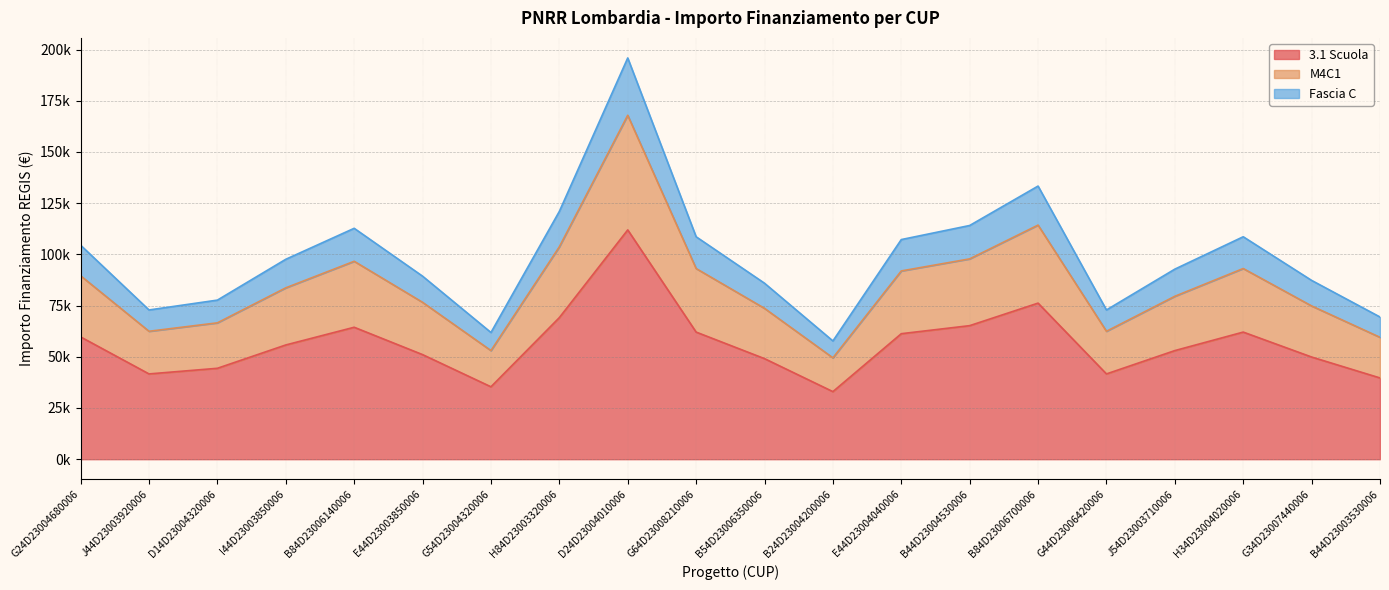

How many interior local valleys does the Fascia C series have?

4